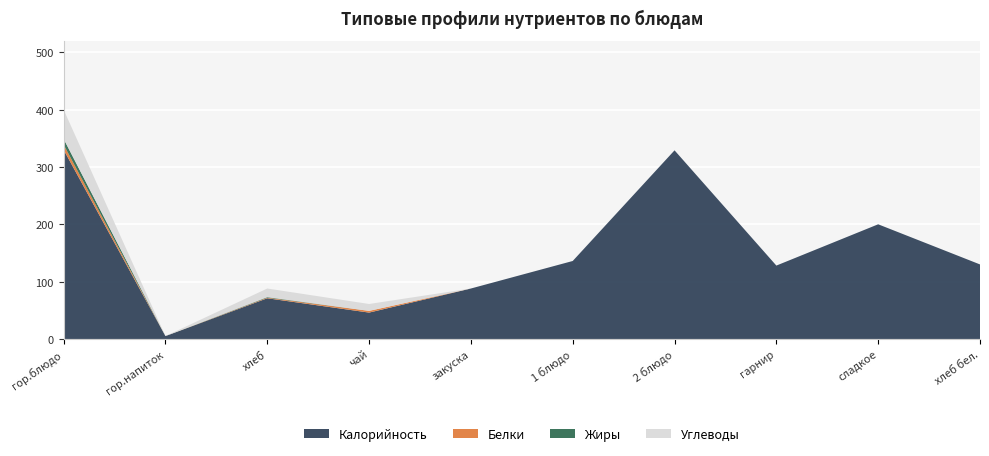

Reading right to left, what are all the values shown in this chart?

Калорийность: 130	200	128	329	136	88	46	71	5	330
Белки: 0	0	0	0	0	0	3	1	0	9
Жиры: 0	0	0	0	0	0	0	1	0	10
Углеводы: 0	0	0	0	0	0	12	15	0	51